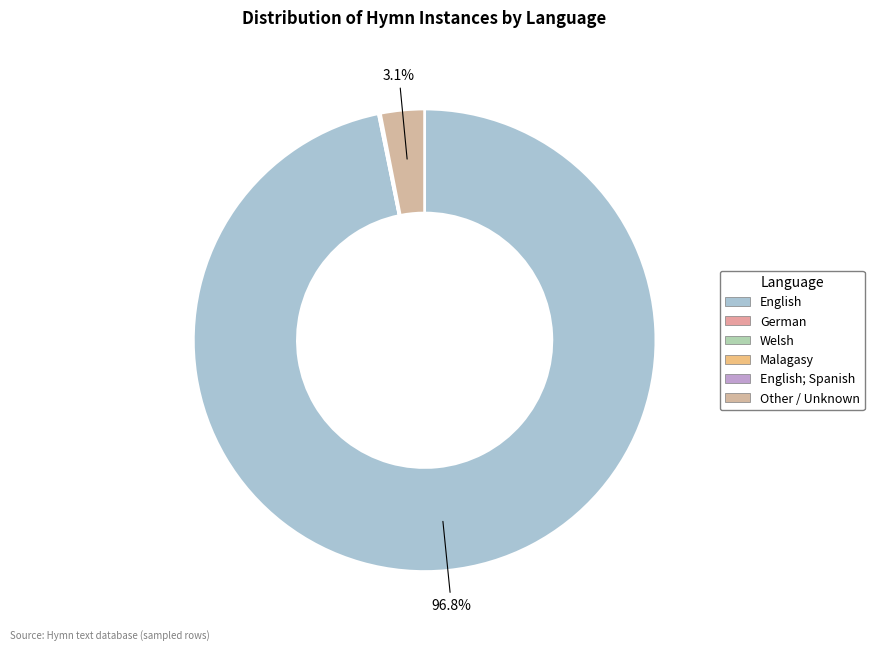

Which category accounts for the majority?

English